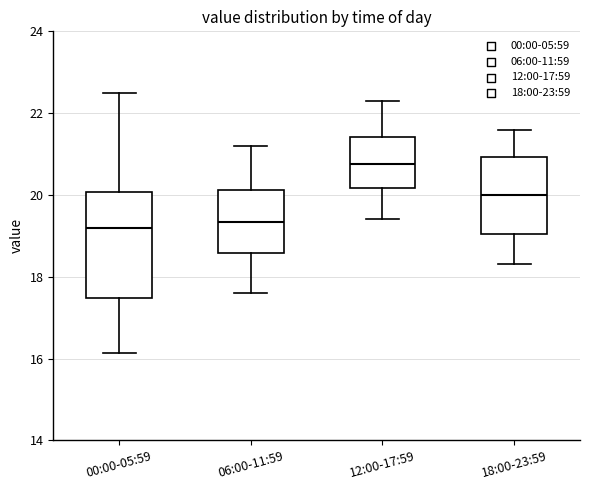

Which box has the highest median line?

12:00-17:59